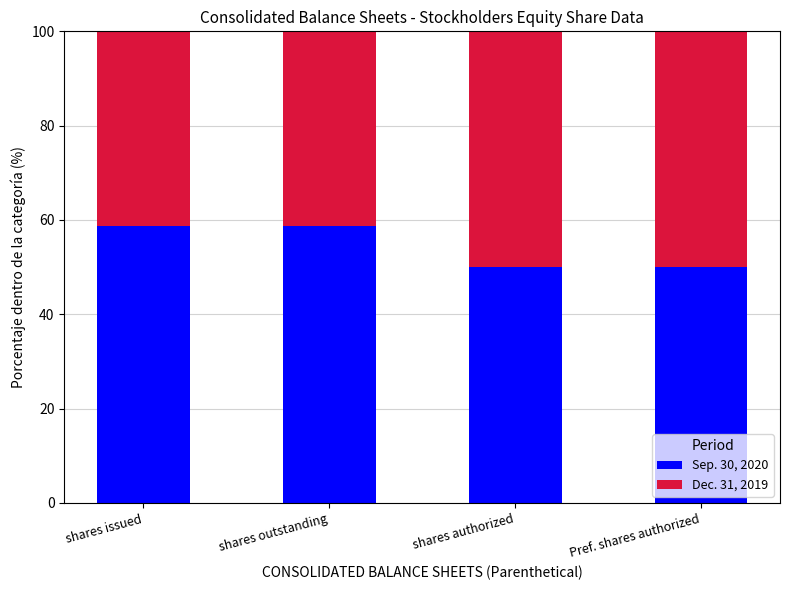

Is it true that Sep. 30, 2020 equals 50.0 at shares authorized?

True